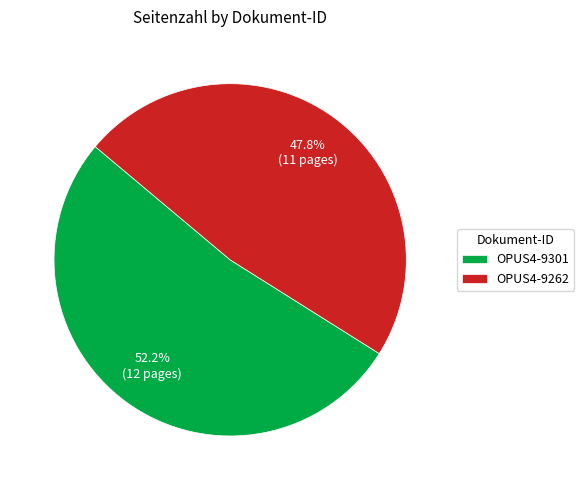

To the nearest percent, what is the average slice percentage?

50%